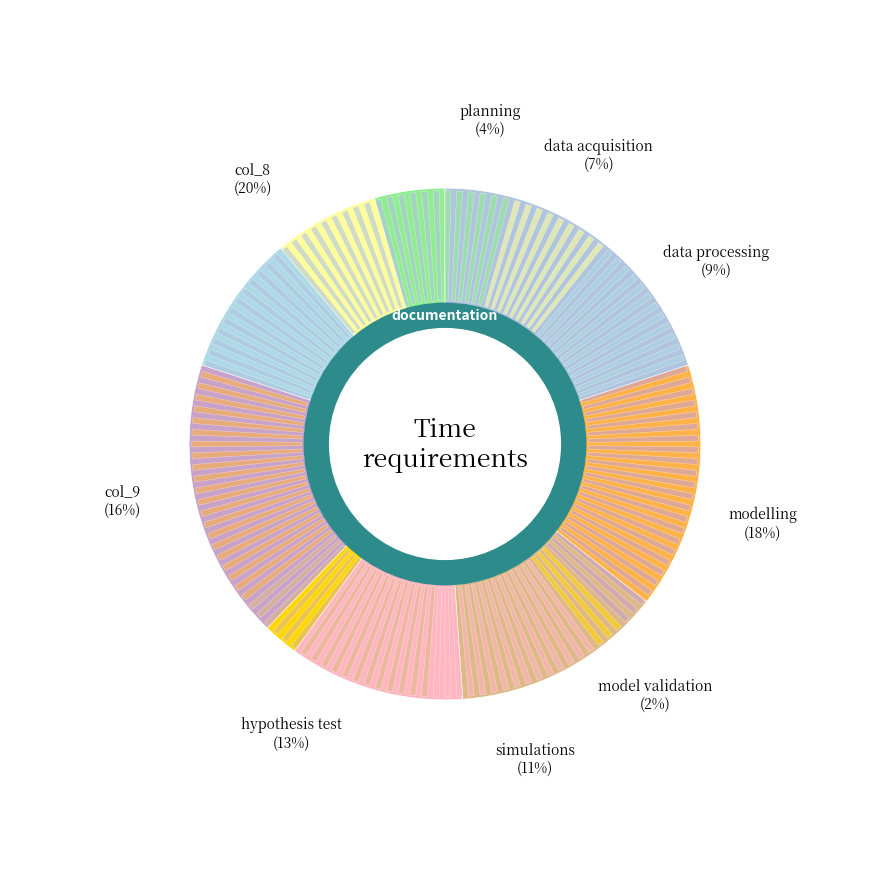

Does 8 represent more than half of the total?

No